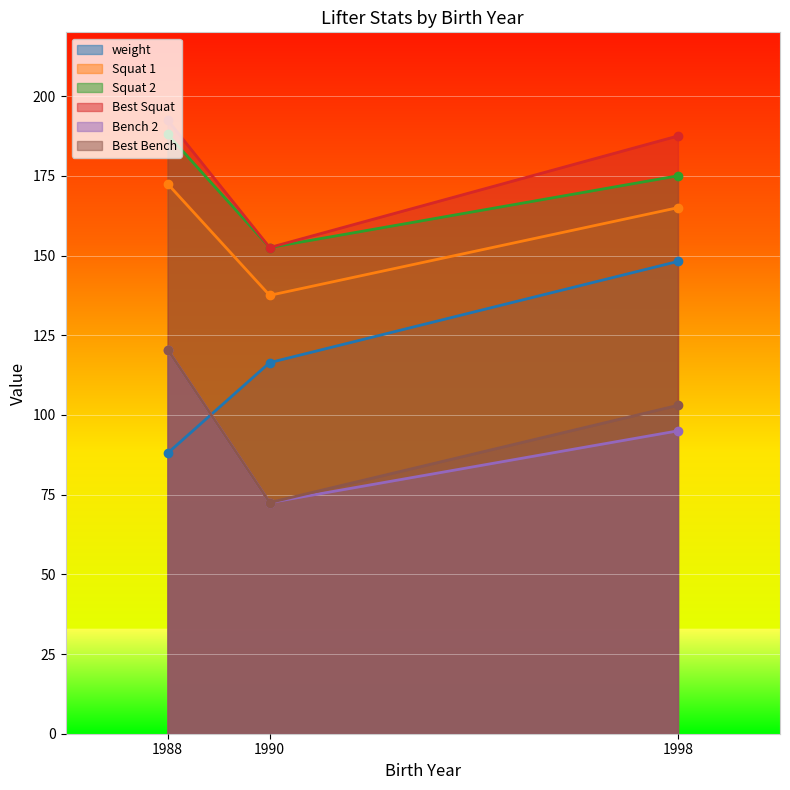

The Best Bench series shows 47.4 at 1998. True or false?

False